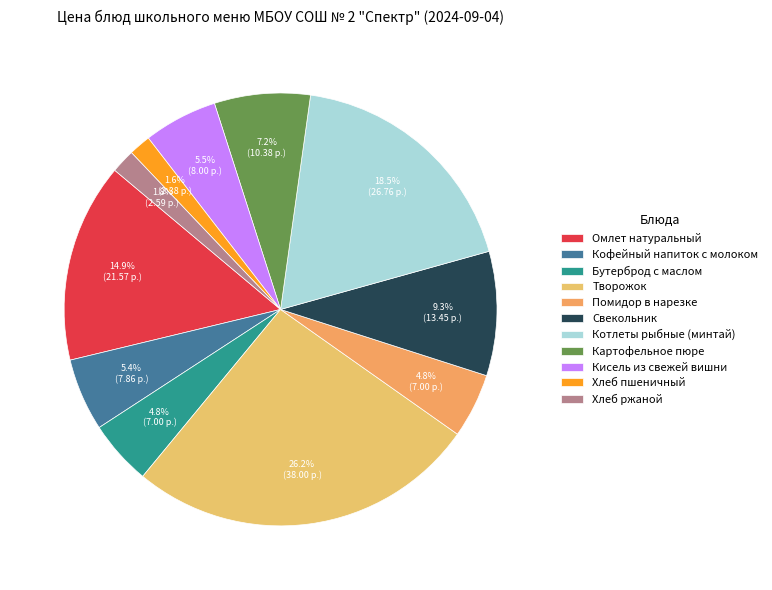

Is Хлеб пшеничный the majority of the pie?

No